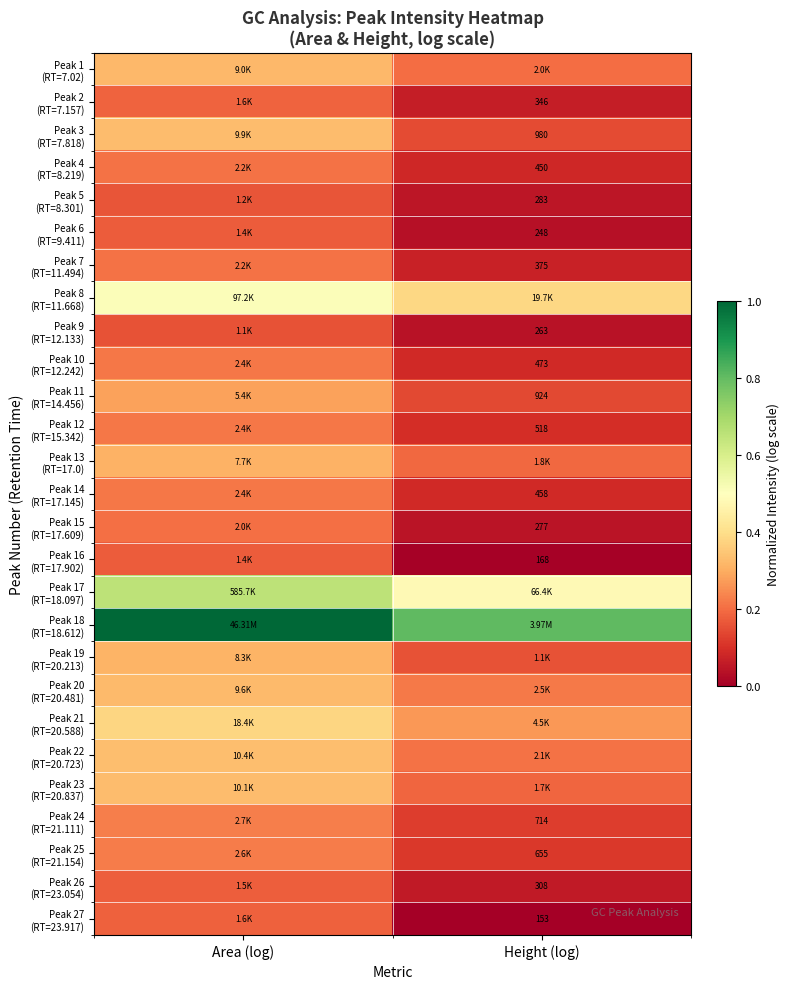

At which category is the sum across all series the highest?

Area (log)